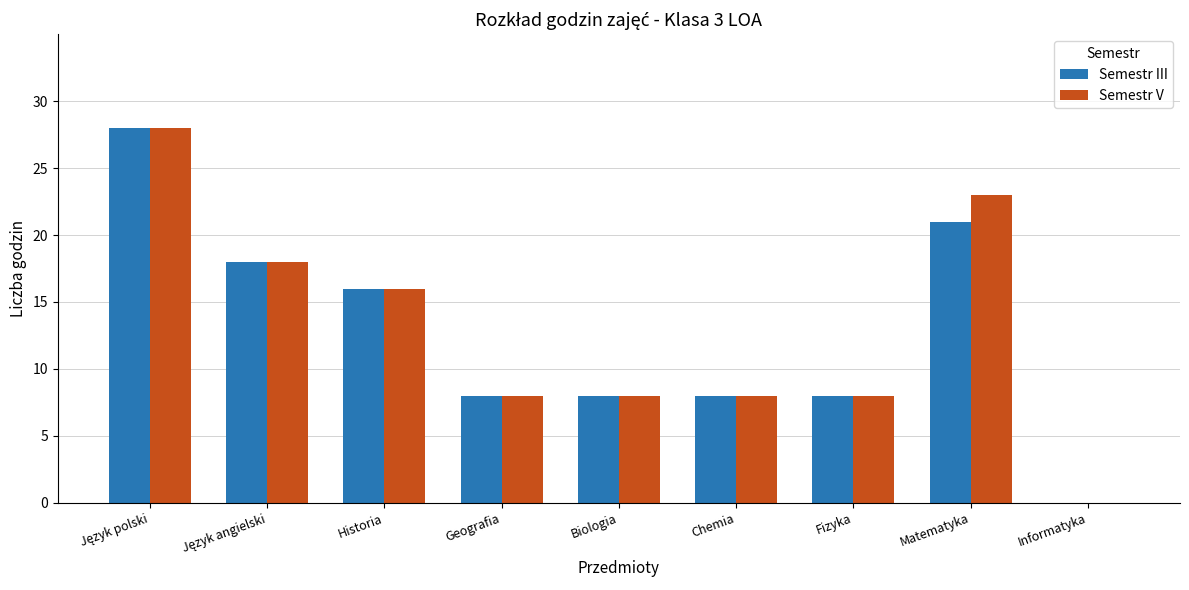

How many groups of bars are there?

9